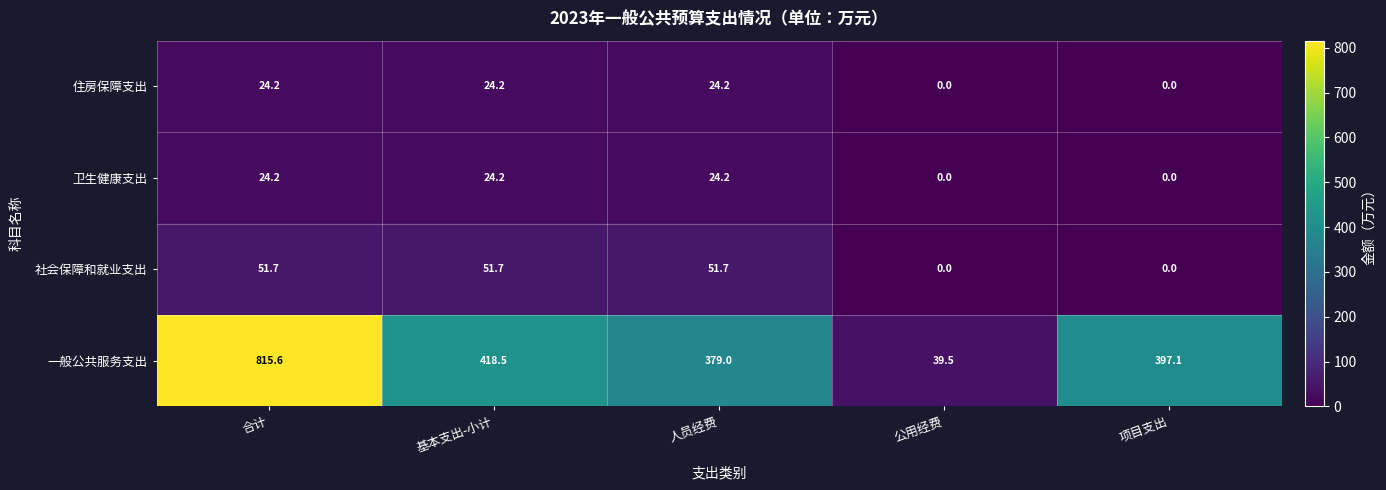

What value does the 社会保障和就业支出 series have at 人员经费?

51.7